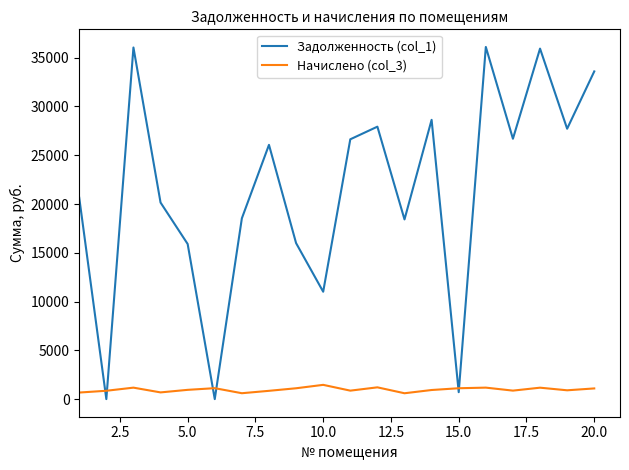

True or false: Начислено (col_3) has more than 2 interior local peaks.

True